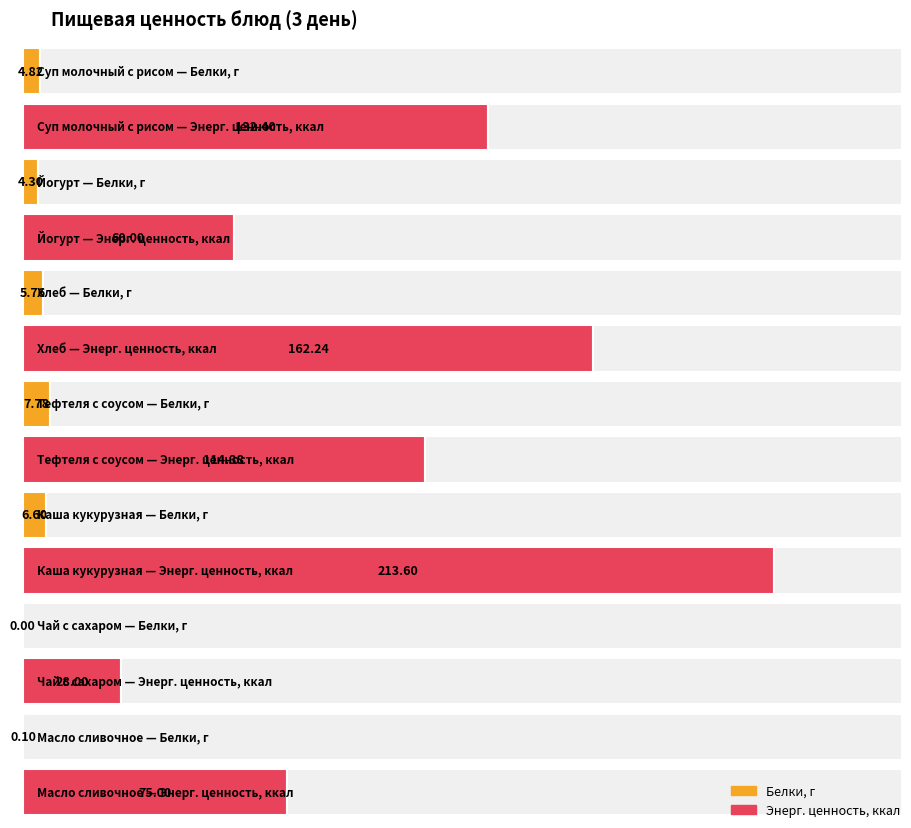

Which series changed the most between Тефтеля с соусом and Каша кукурузная?

Энерг. ценность, ккал